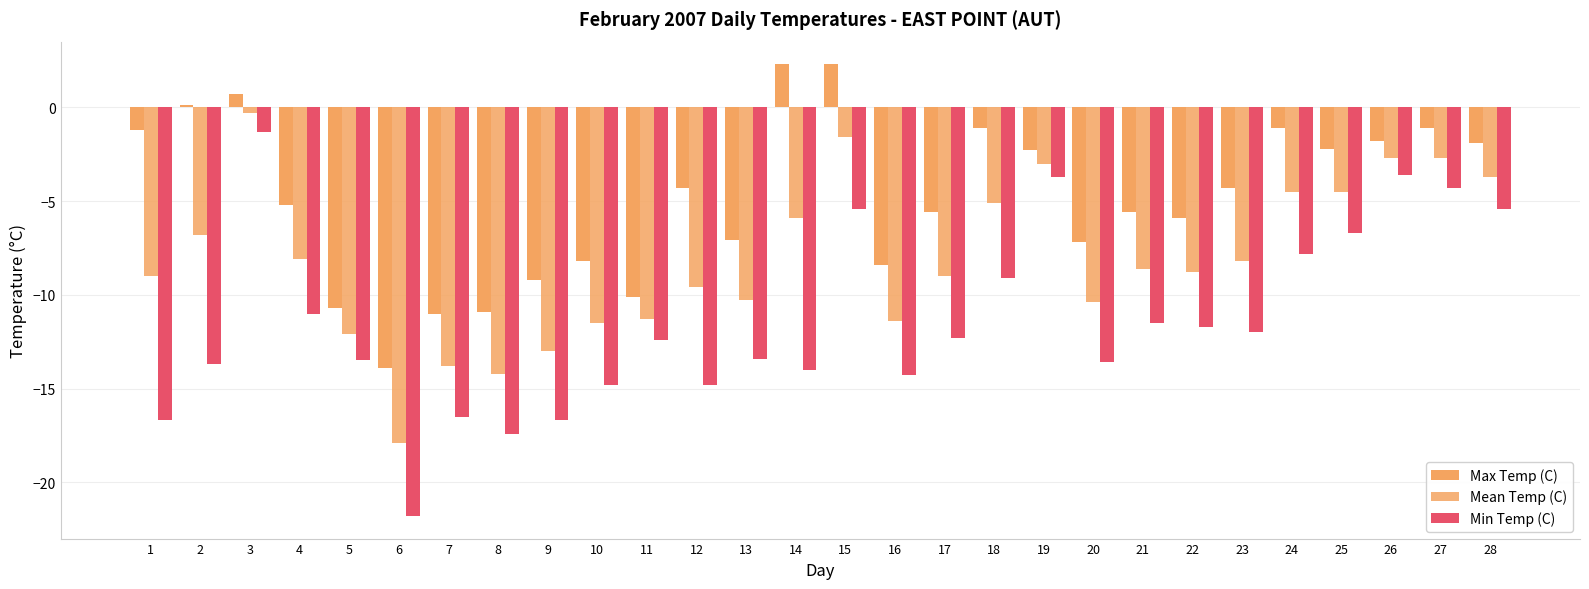

How many bars are there in total?

84